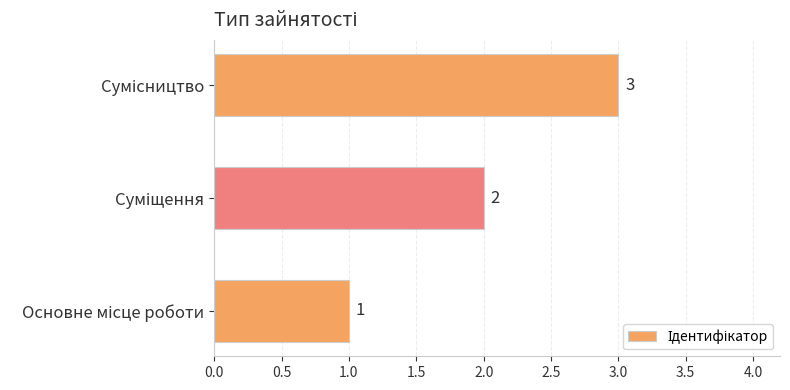

How many categories are shown in the chart?

3